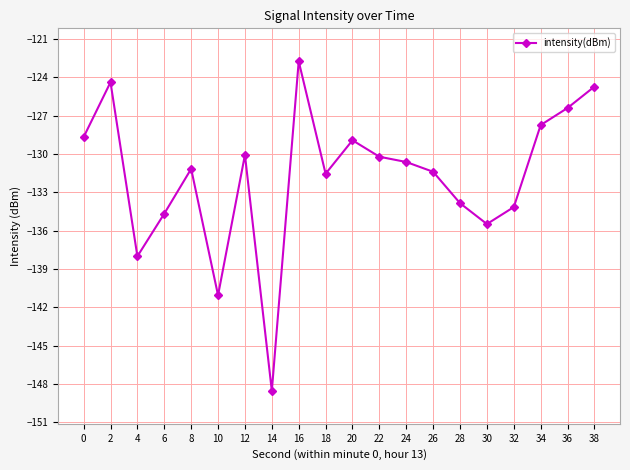

Which category has the highest value across all series?

16